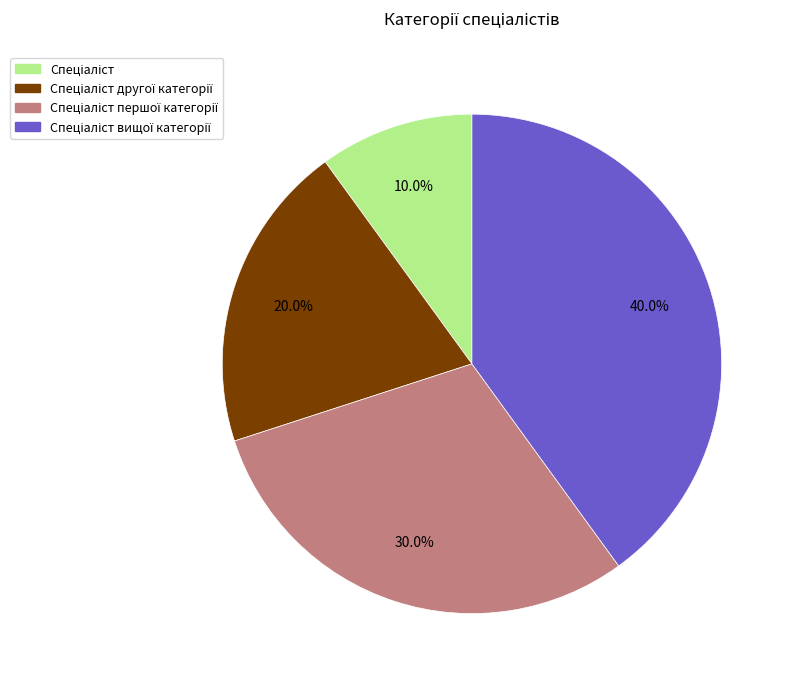

Is there any slice that represents more than half of the pie?

No